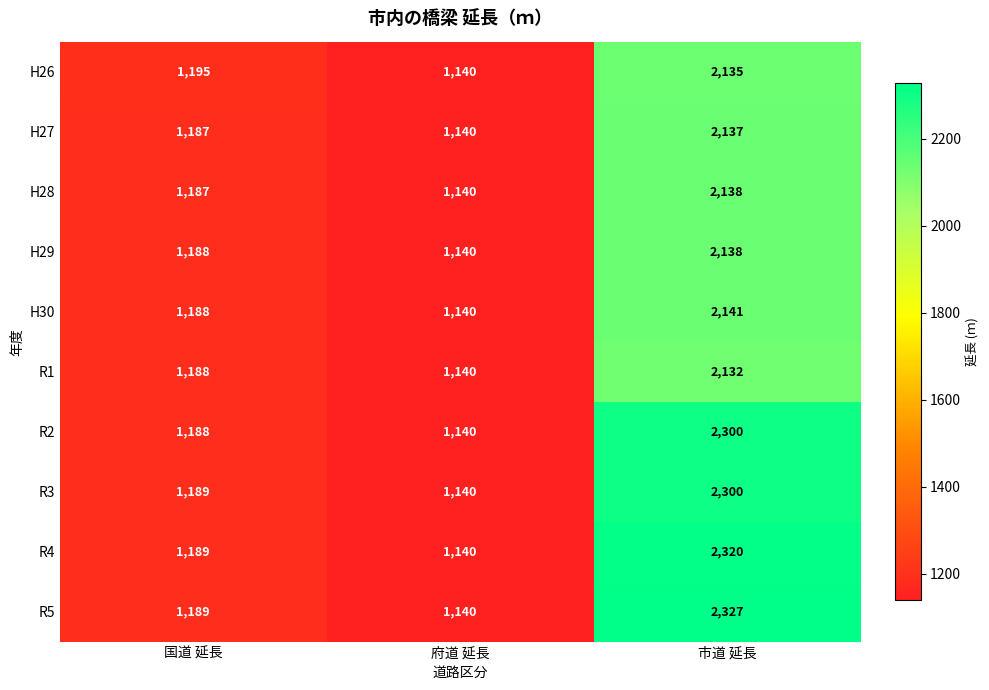

How many distinct data groups are displayed?

10